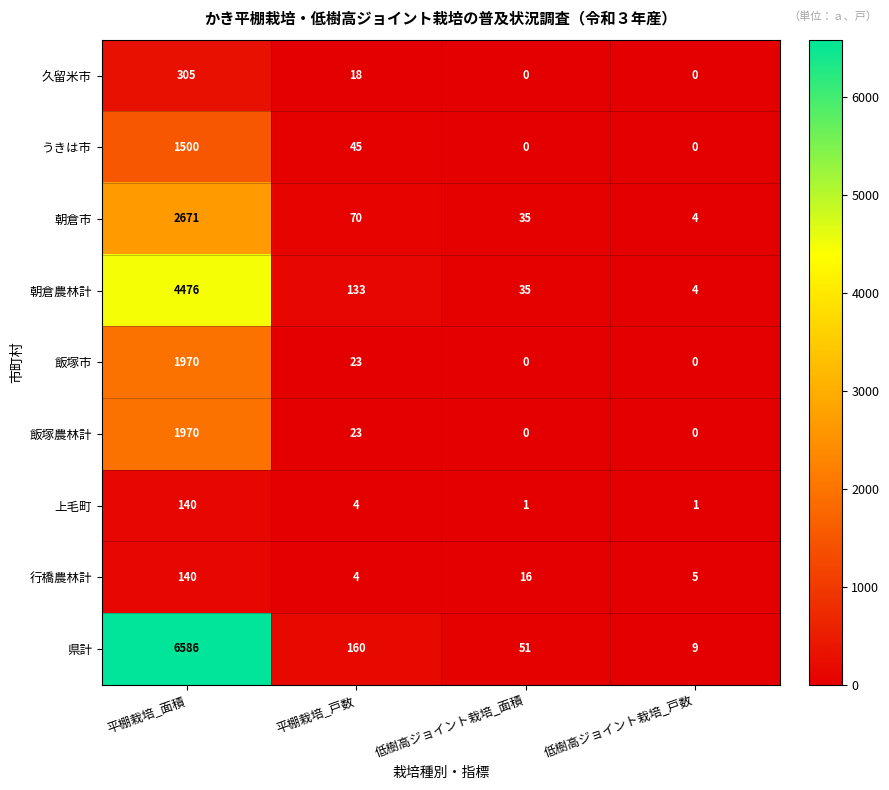

How many values in the 飯塚市 series are below 23?

2